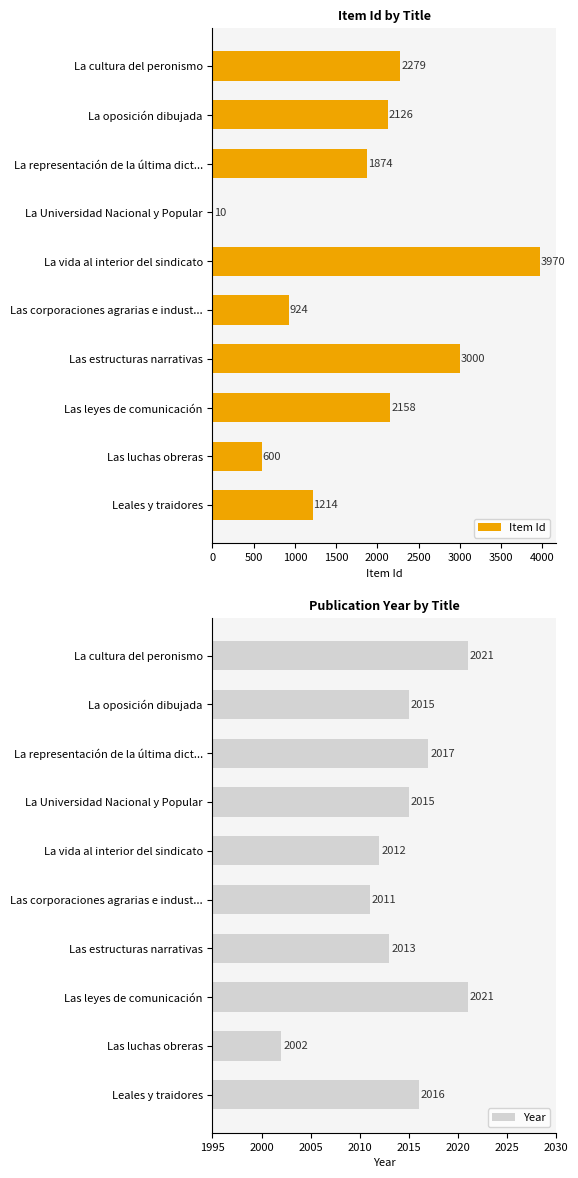

What is the approximate value of Year at Las leyes de comunicación?

2021